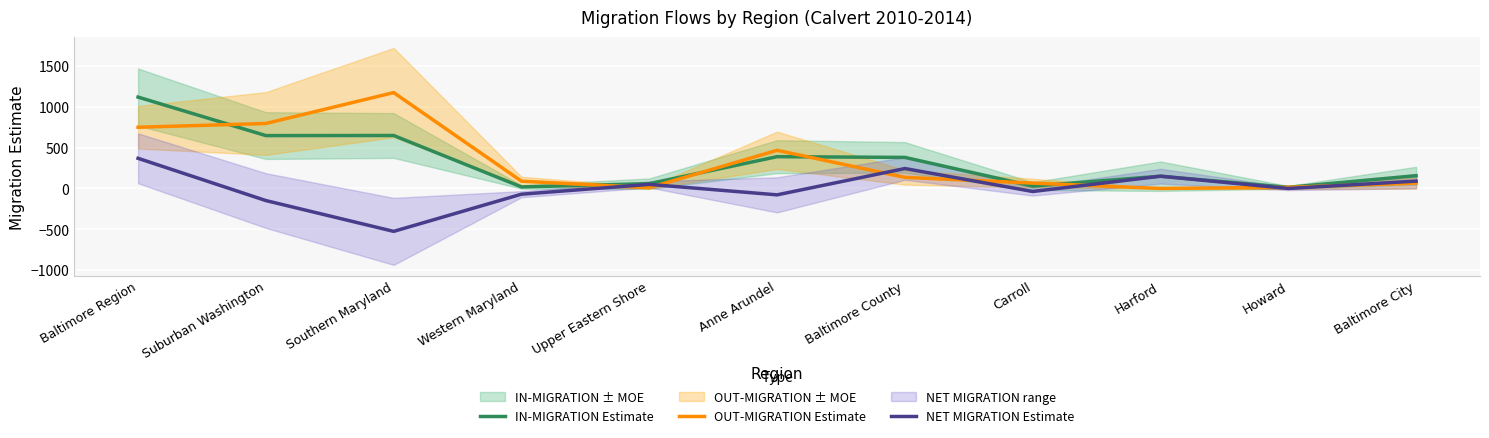

The value of NET MIGRATION Estimate at Howard is -539. True or false?

False